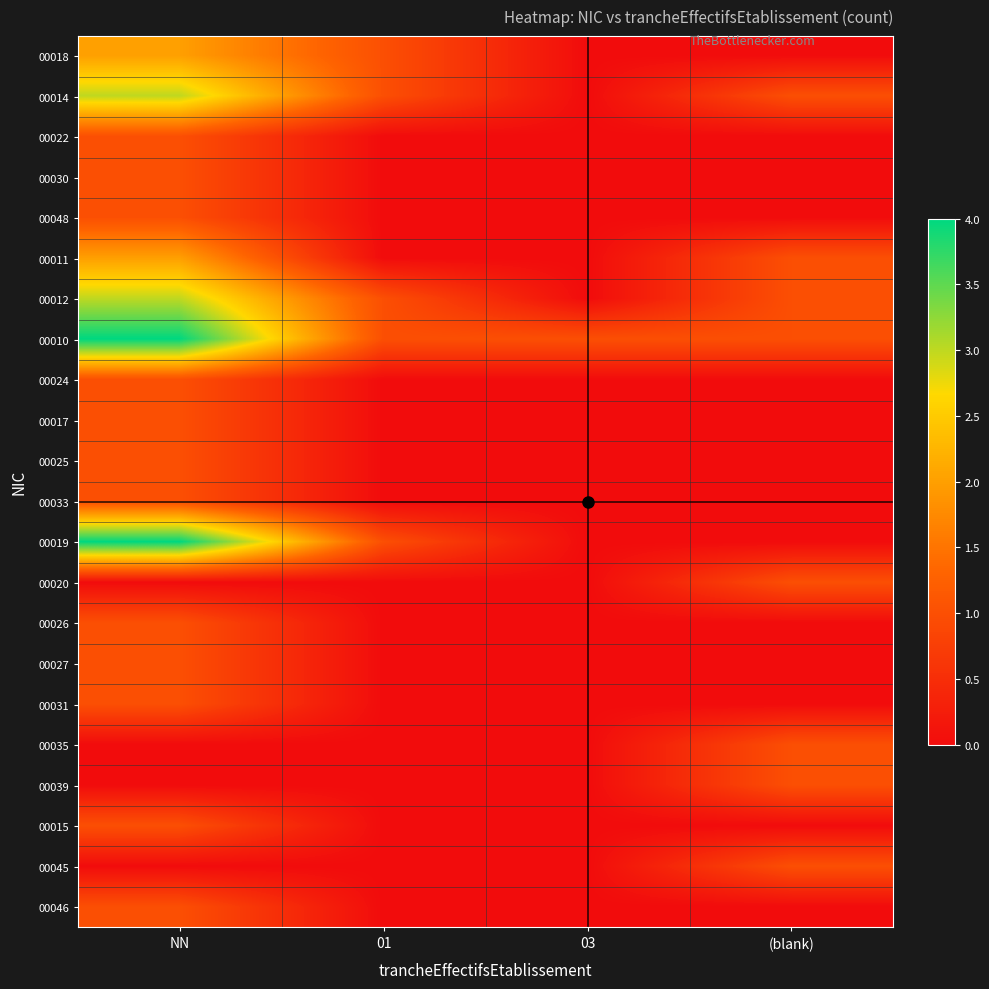

What is the total value across all series at (blank)?

8